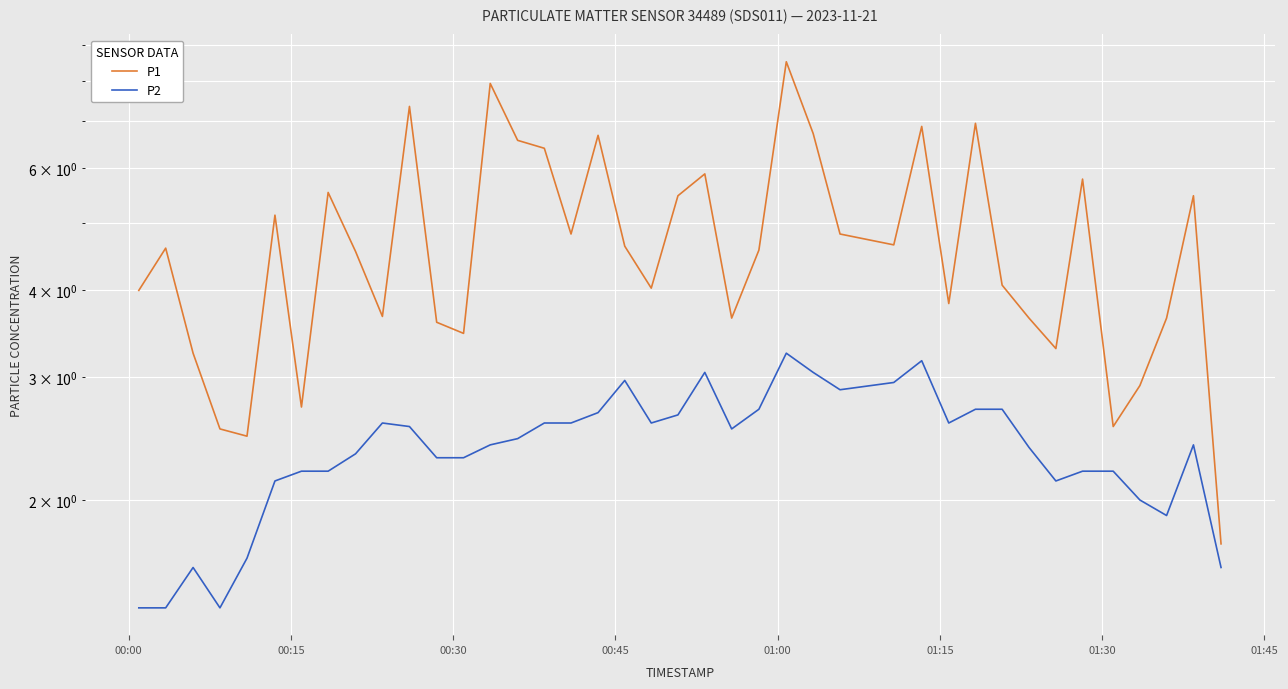

The value of P2 at 24 is 2.2. True or false?

False